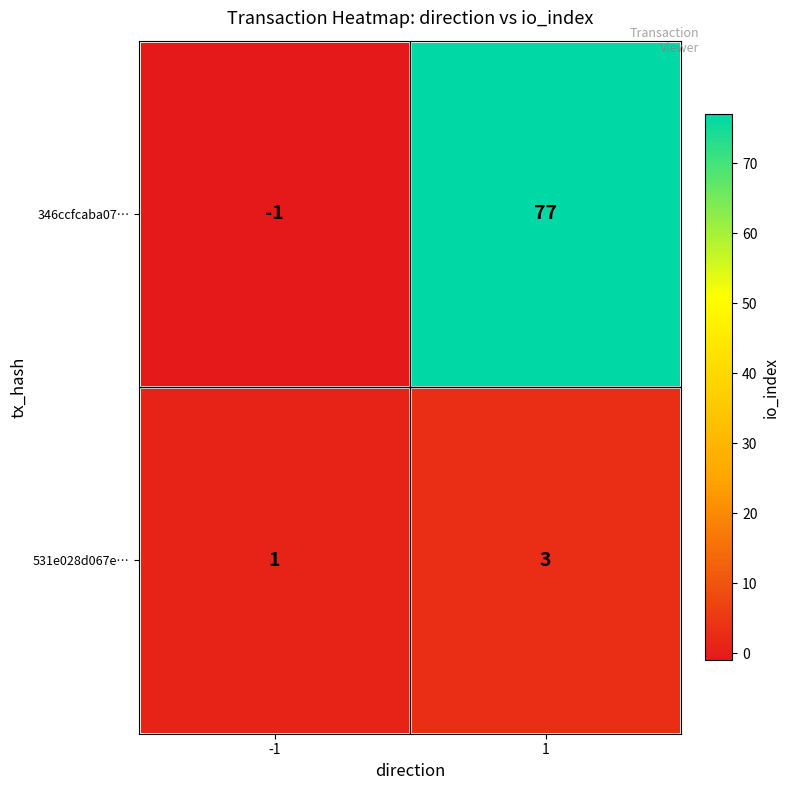

At how many categories does at least one series exceed 54?

1